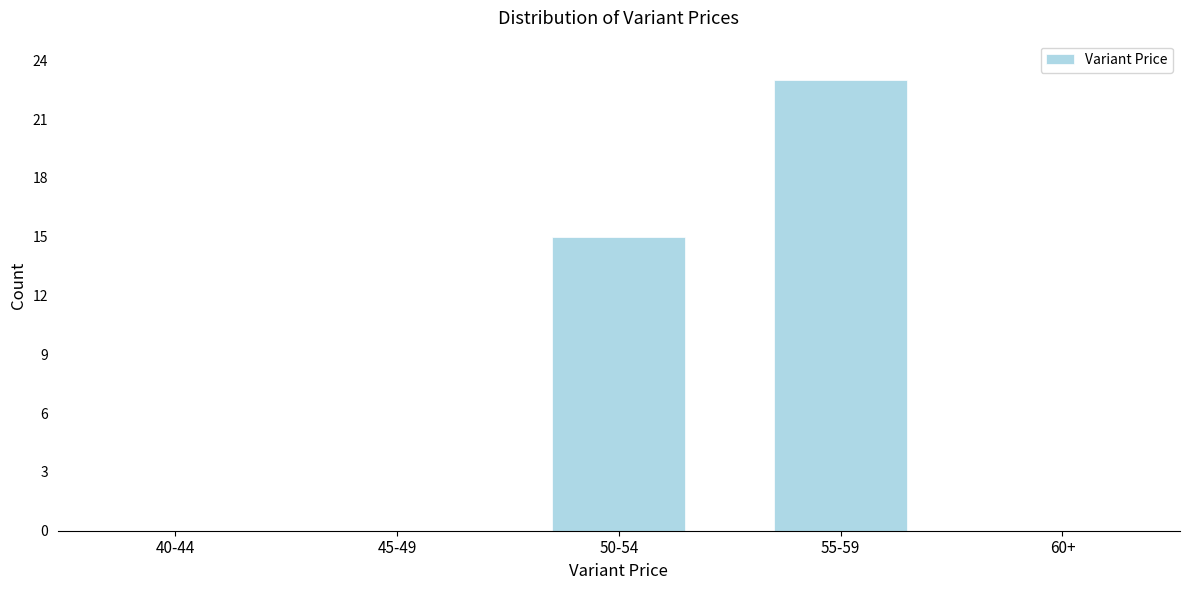

Reading right to left, list all the values displayed in this chart.

60+=0	55-59=23	50-54=15	45-49=0	40-44=0